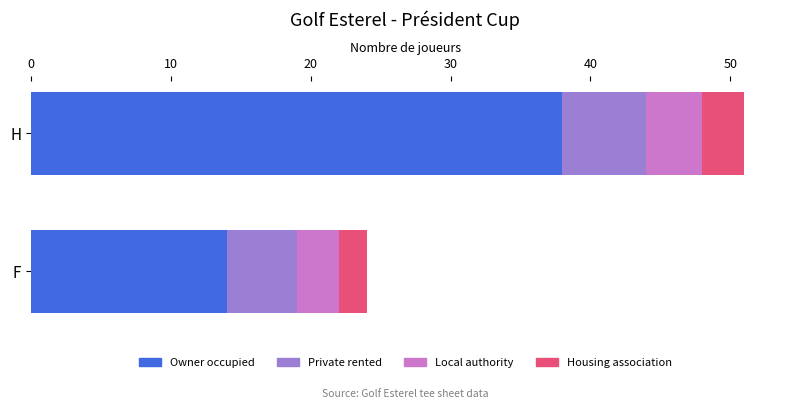

At which category is the sum across all series the highest?

H